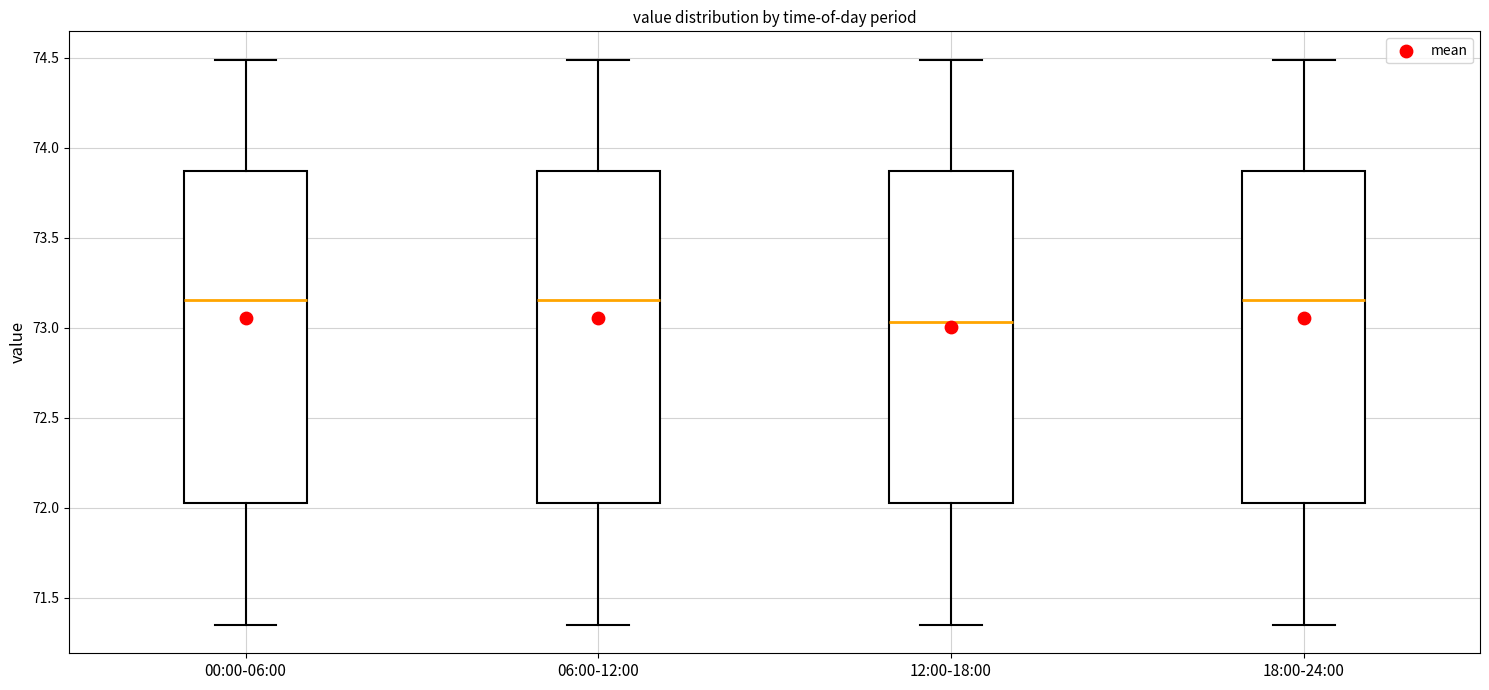

Reading left to right, transcribe this box plot: for each box, give where its median line is, the range the box spans, and where its two whiskers end, as read against the y-axis. The values are not printed on the chart, so give them approximately, as read against the axis.

00:00-06:00: median 73.15, box 72.05 to 73.85, whiskers 71.35 to 74.50
06:00-12:00: median 73.15, box 72.05 to 73.85, whiskers 71.35 to 74.50
12:00-18:00: median 73.05, box 72.05 to 73.85, whiskers 71.35 to 74.50
18:00-24:00: median 73.15, box 72.05 to 73.85, whiskers 71.35 to 74.50